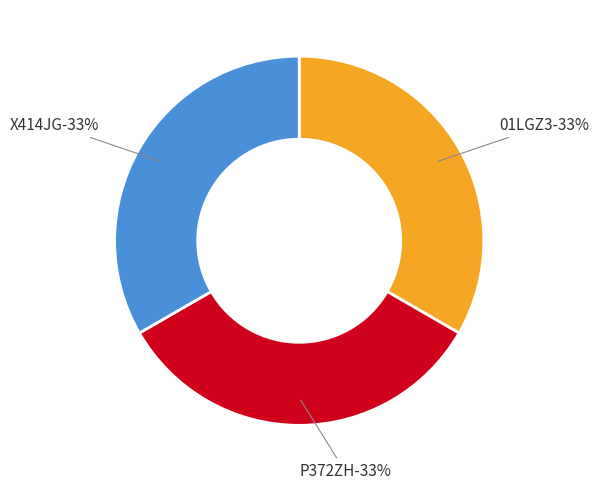

Is the sum of X414JG and P372ZH greater than half?

Yes